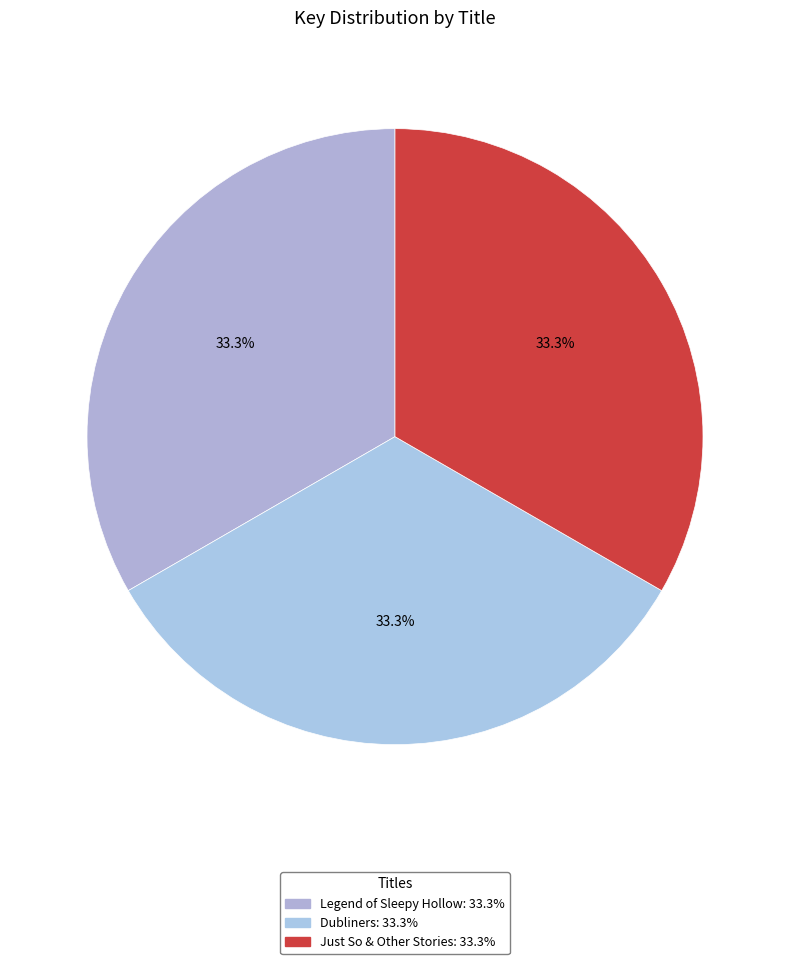

How many segments does this pie chart have?

3